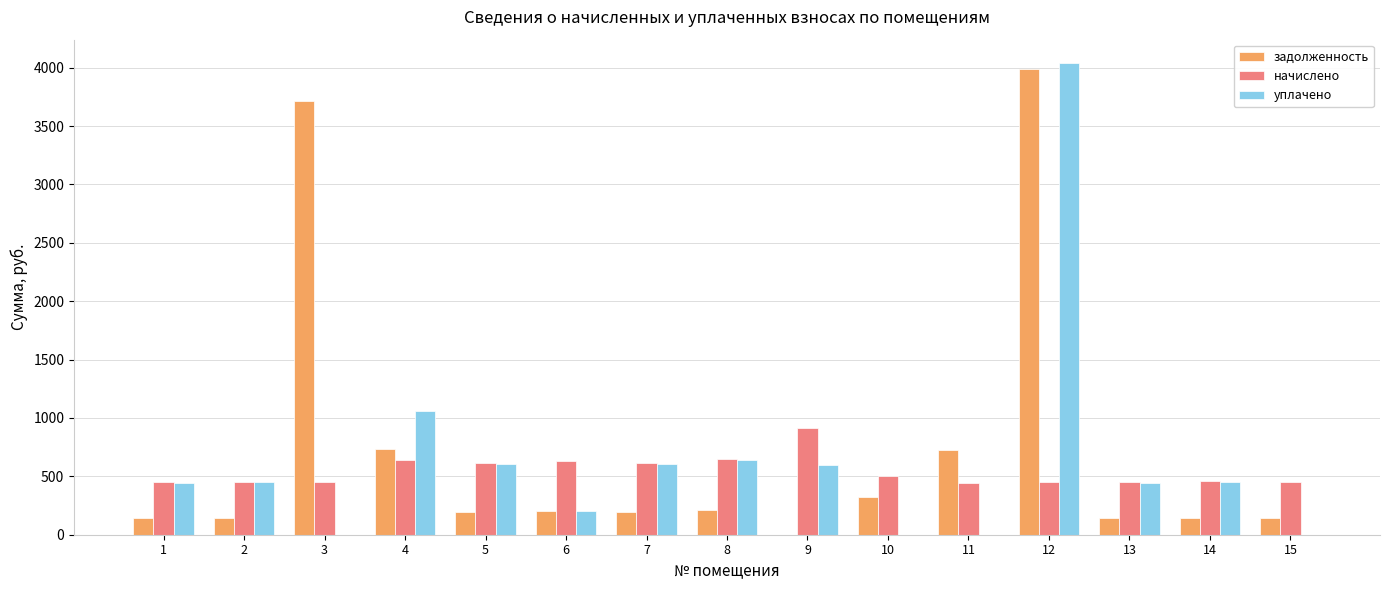

At which label does начислено first exceed 460?

4